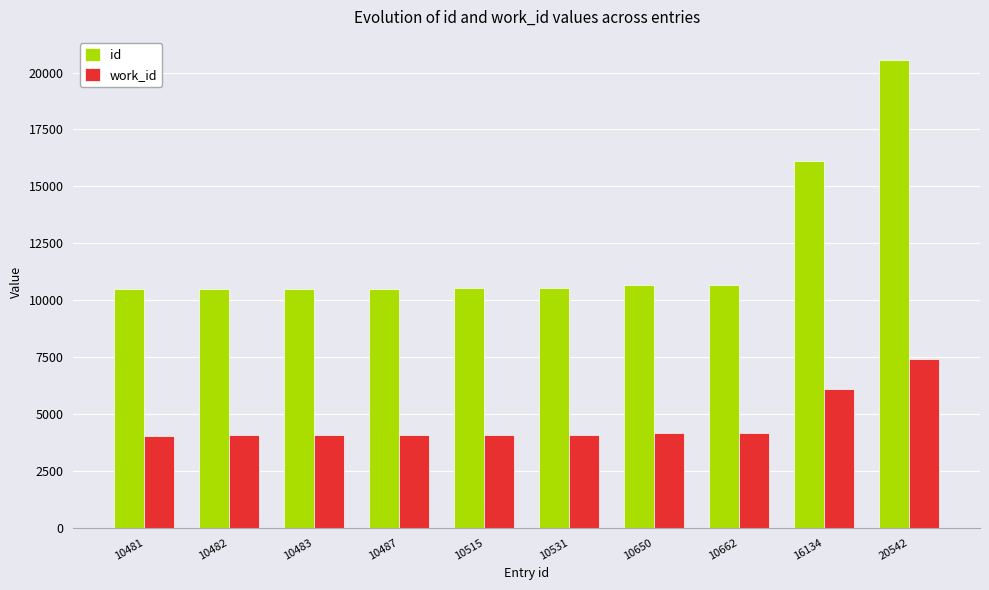

Which series has the largest range (max minus min)?

id